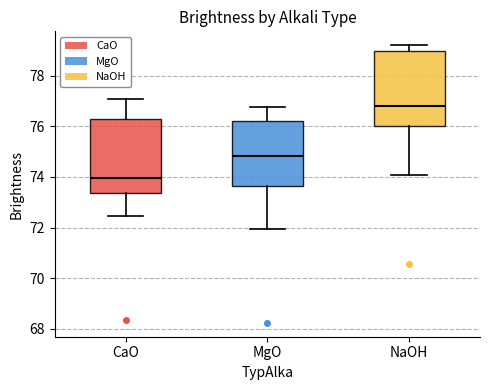

Reading left to right, transcribe this box plot: for each box, give where its median line is, the range the box spans, and where its two whiskers end, as read against the y-axis. The values are not printed on the chart, so give them approximately, as read against the axis.

CaO: median 74.0, box 73.4 to 76.4, whiskers 72.4 to 77.0
MgO: median 74.8, box 73.6 to 76.2, whiskers 72.0 to 76.8
NaOH: median 76.8, box 76.0 to 79.0, whiskers 74.0 to 79.2